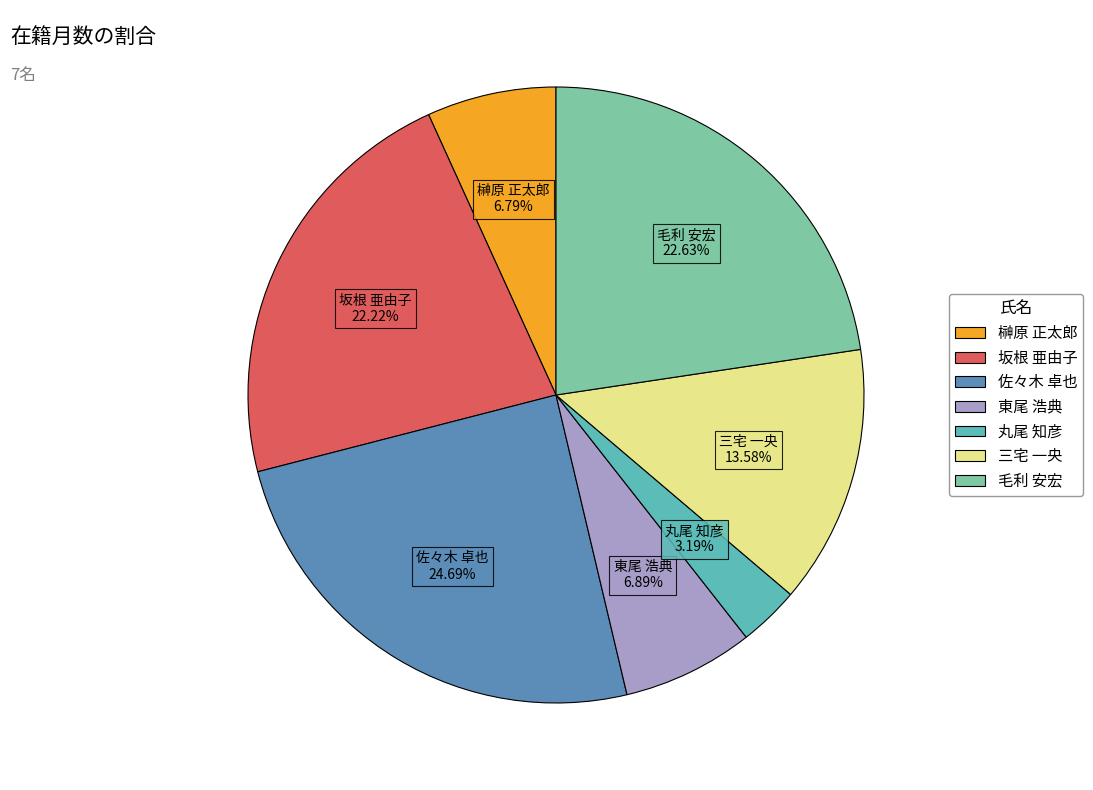

How many segments does this pie chart have?

7